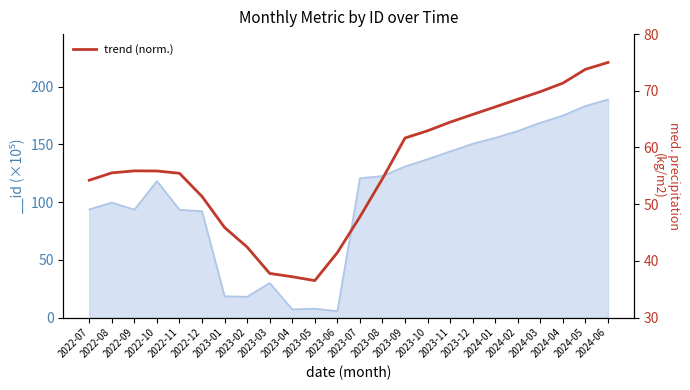

Read the value at 2024-04.

71.4